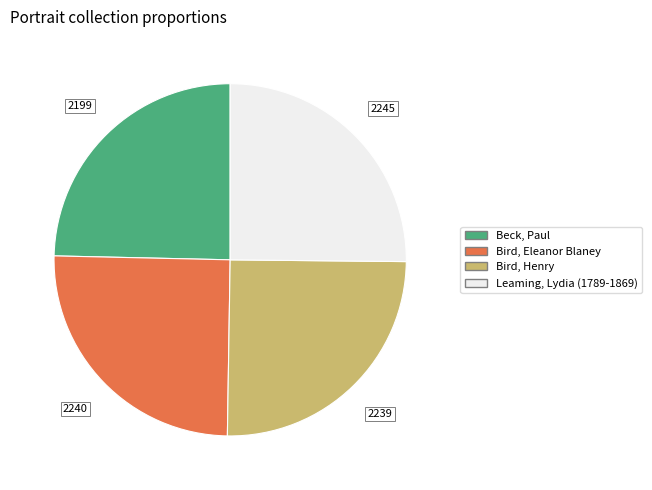

Approximately how many times larger is the value at Leaming, Lydia (1789-1869) compared to Bird, Eleanor Blaney?

1.0